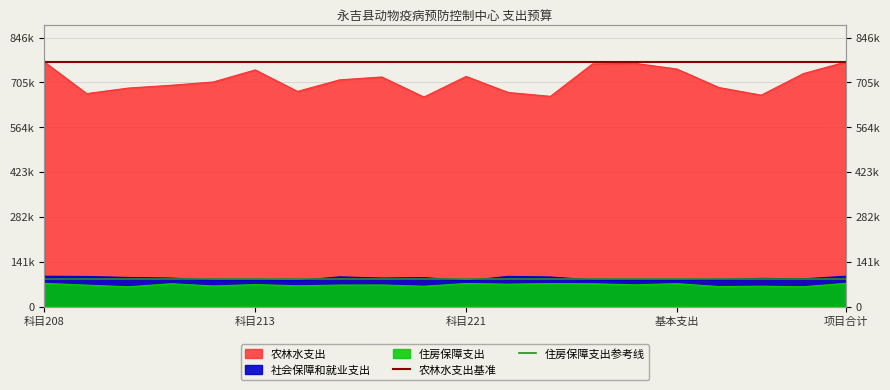

What is the sum of all 农林水支出基准 values?

1539797.3